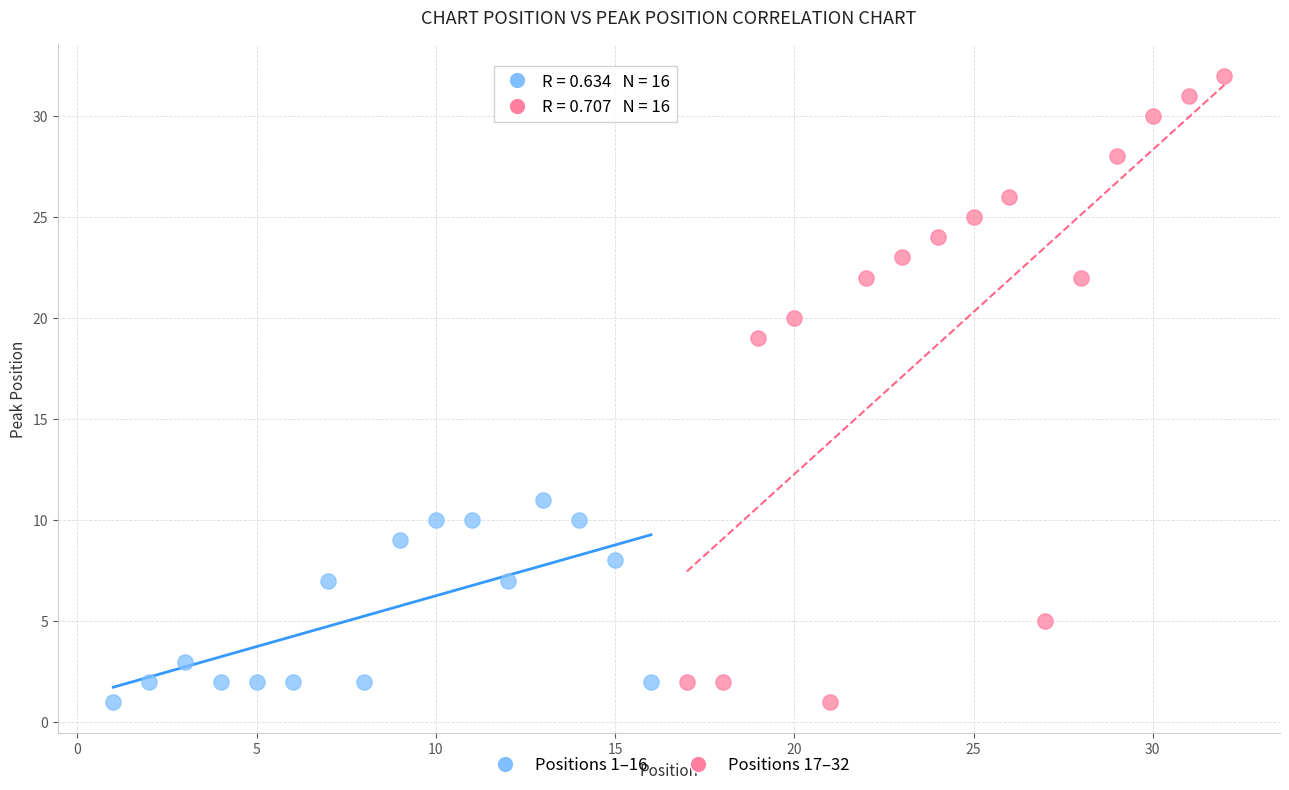

Which series has the largest Y range (max minus min)?

Positions 17–32